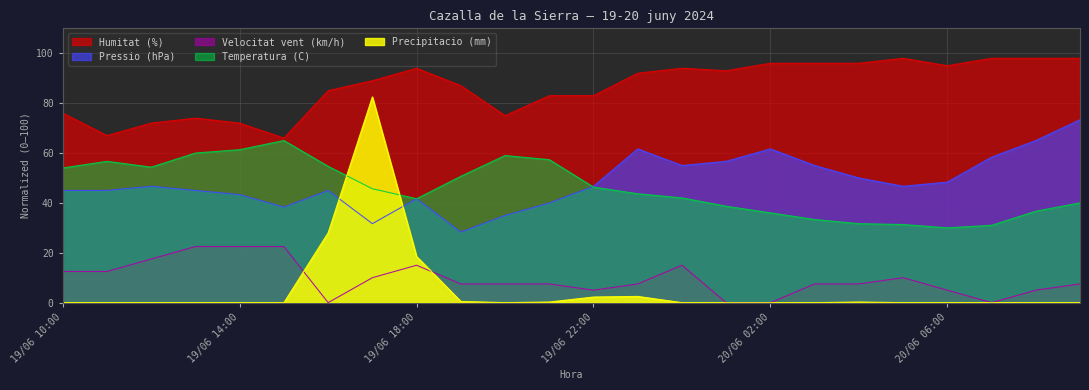

What is the approximate value of Humitat (%) at 20/06 04:00?

96.0